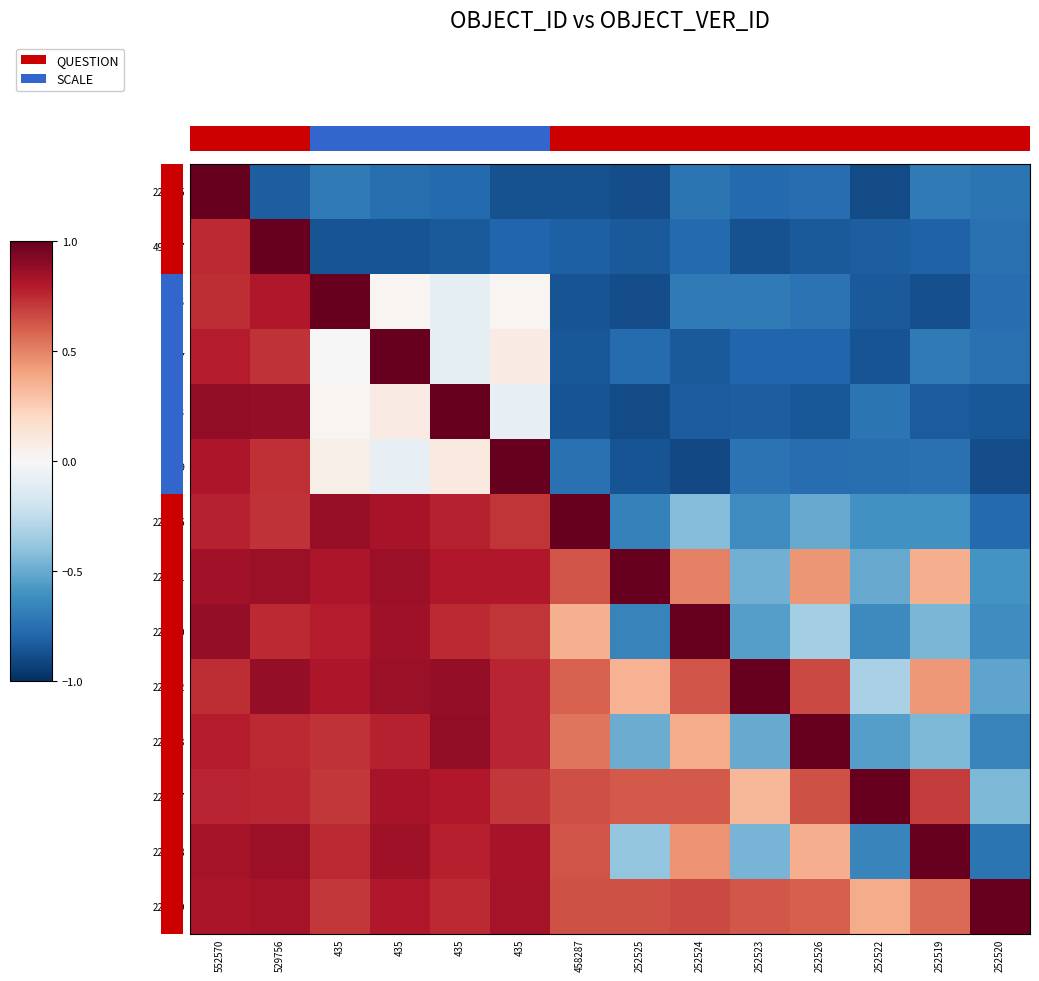

What is the lowest value of the 227152 series?

-0.5